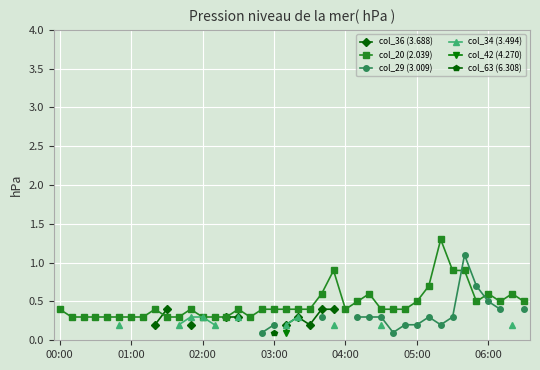

True or false: col_36 (3.688) and col_42 (4.270) intersect in this chart.

False